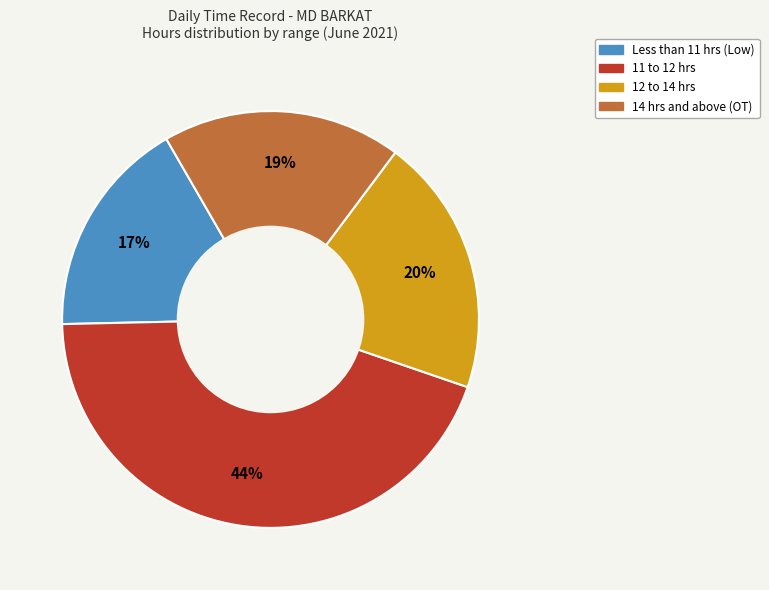

To the nearest percent, what is the average slice percentage?

25%